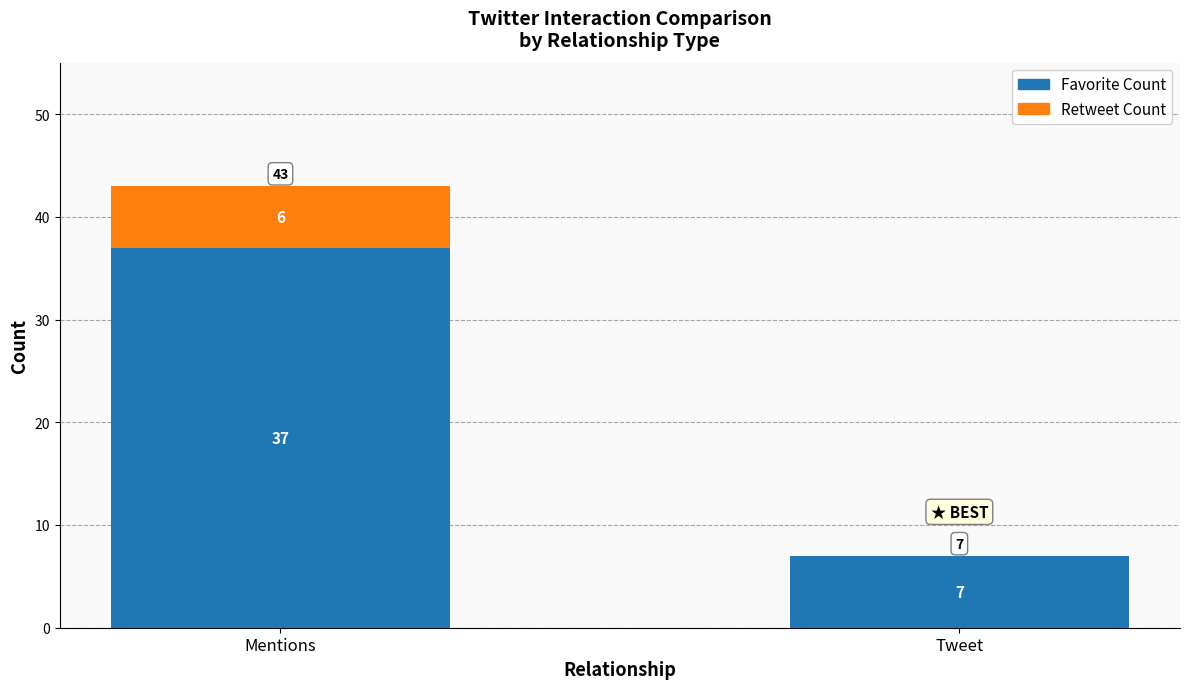

What is the average value of the Favorite Count series?

22